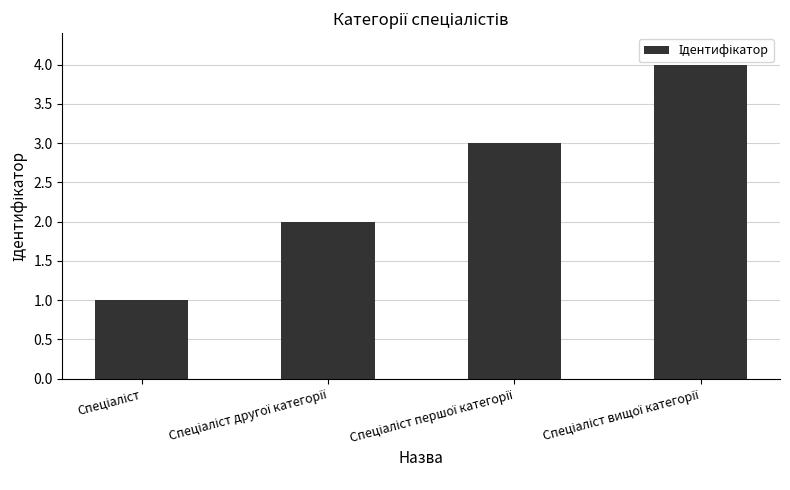

What is the maximum value shown in the chart?

4